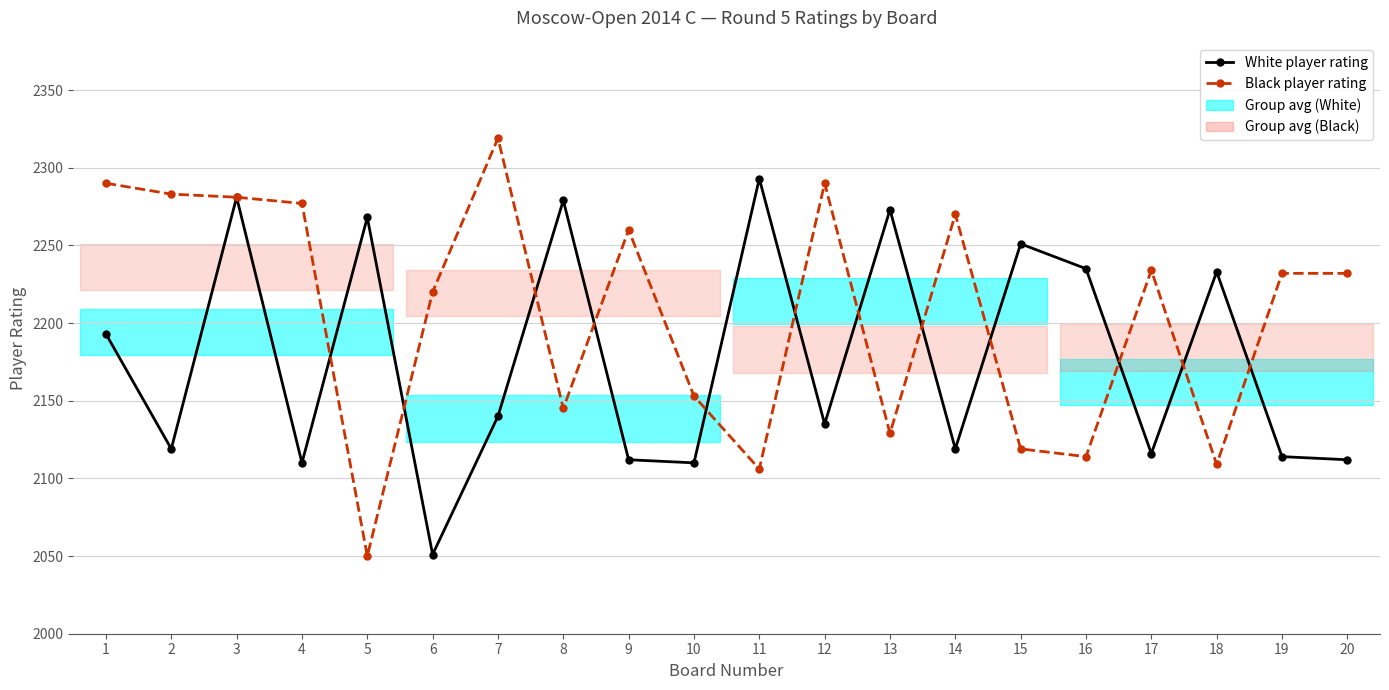

What is the minimum value for Black player rating?

2050